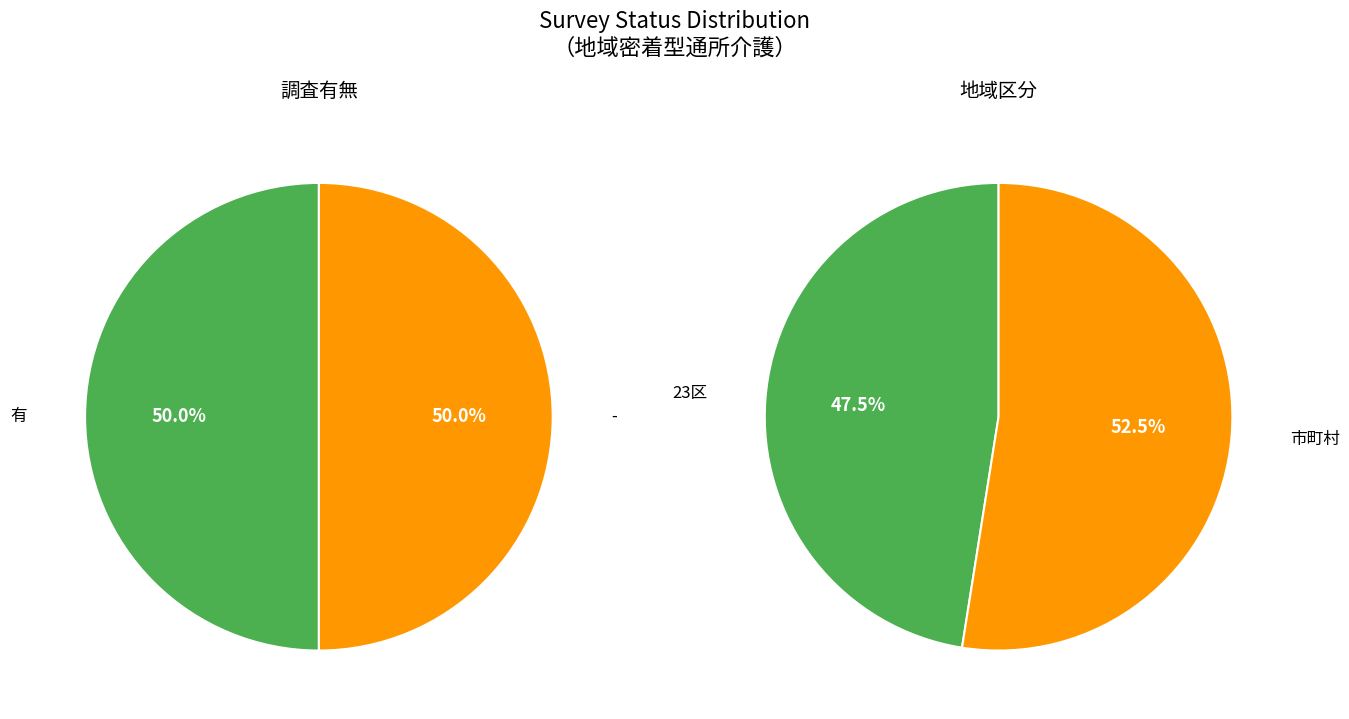

How many slices are in this pie chart?

2